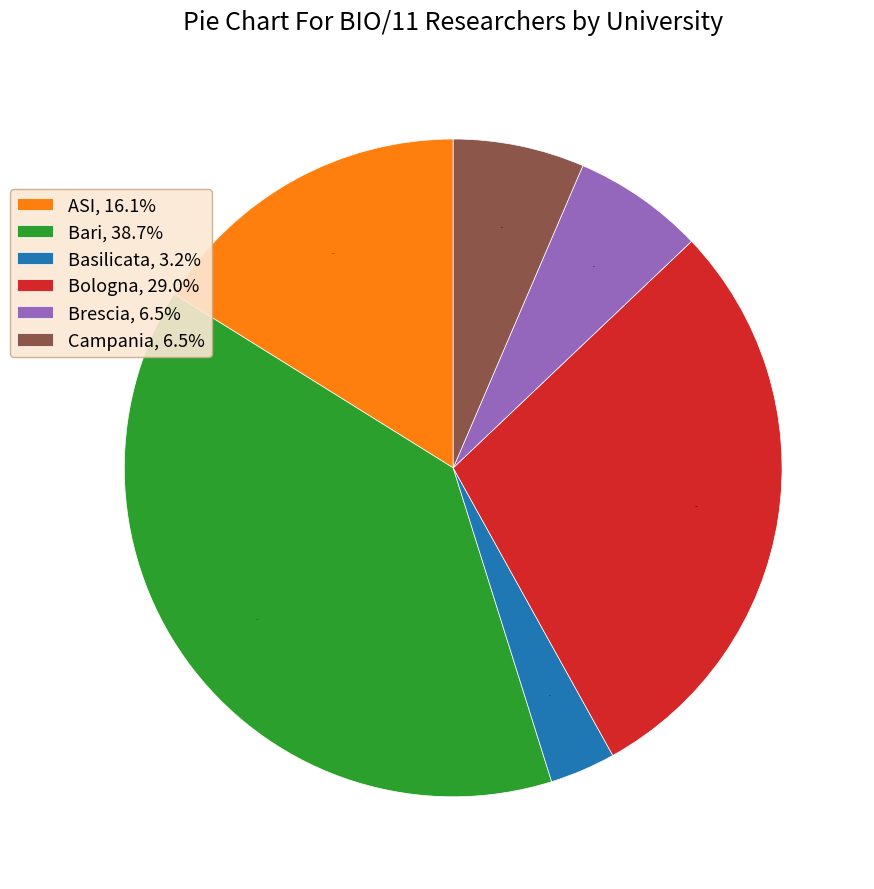

Which has a higher value, Campania, 6.5% or ASI, 16.1%?

ASI, 16.1%